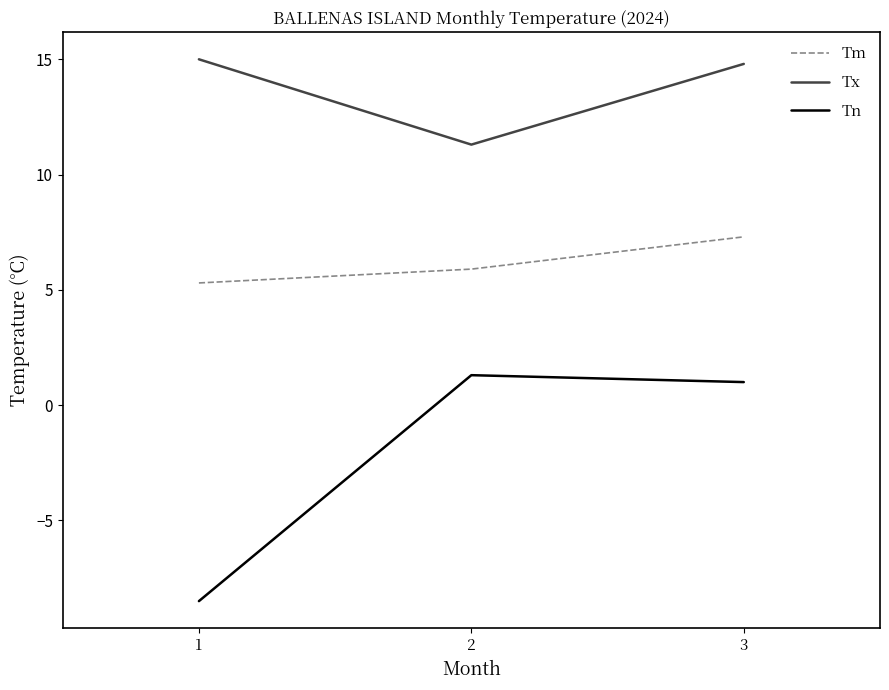

What is the difference between the Tn values at 1 and 3?

9.5